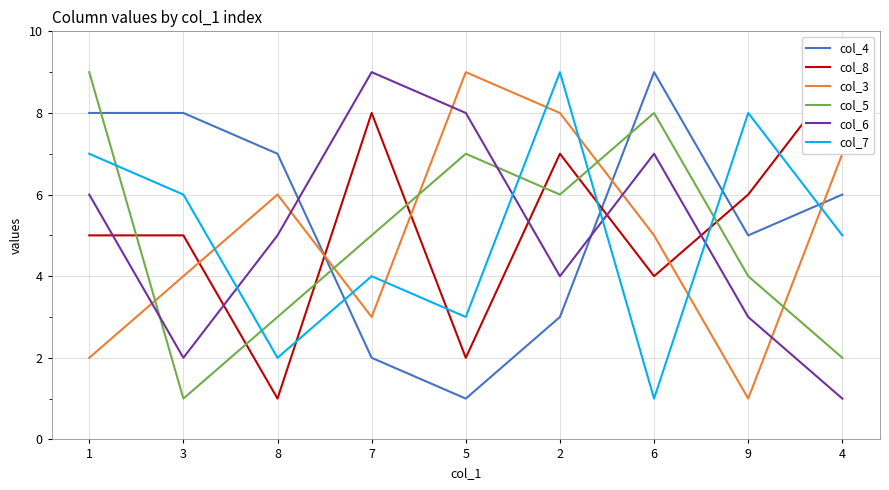

Which series changed the most between 3 and 6?

col_5